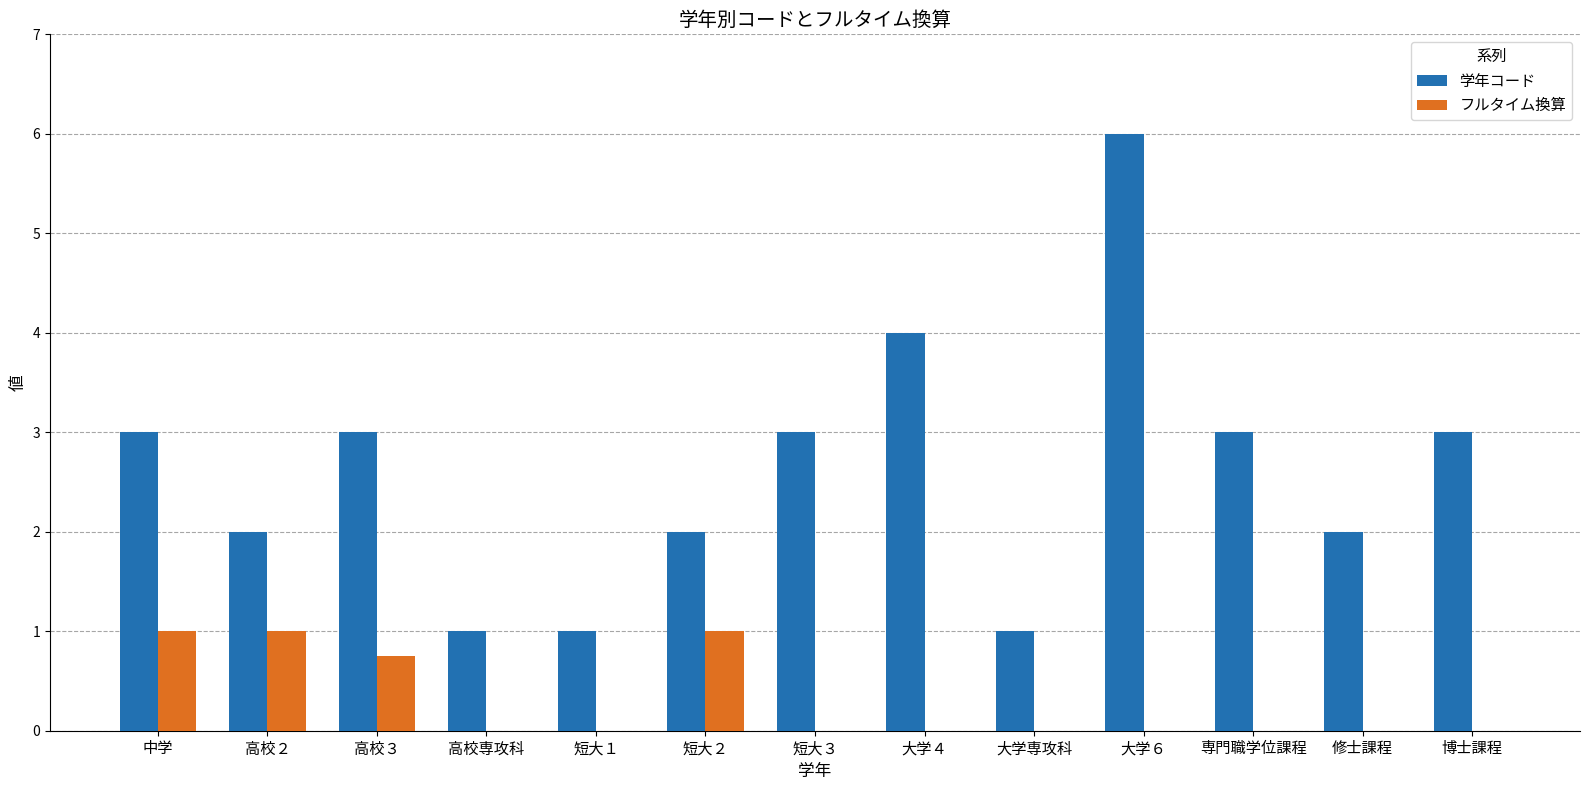

The value of 学年コード at 大学４ is 1.9. True or false?

False